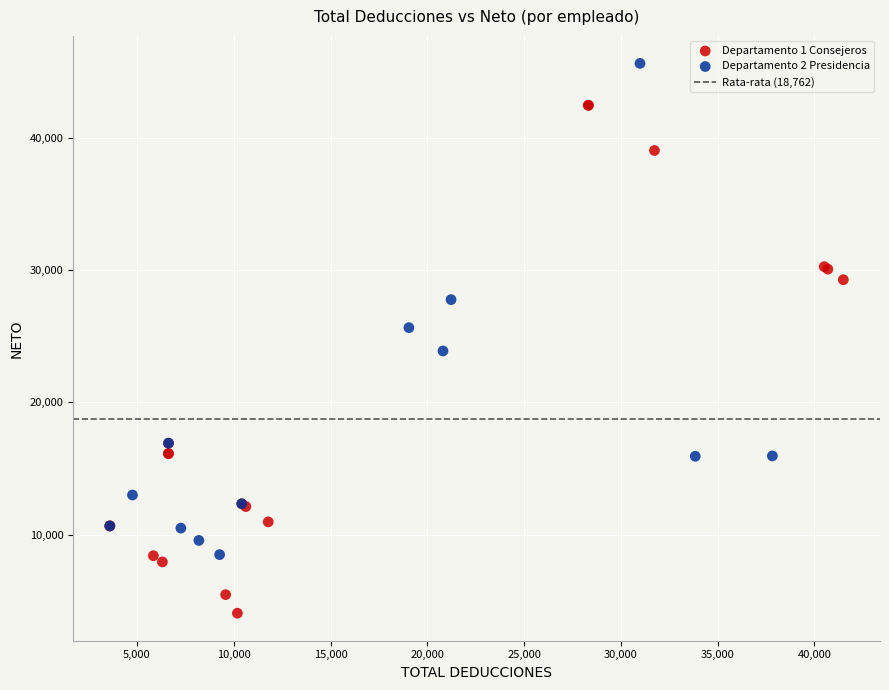

Which series reaches the minimum Y coordinate?

Departamento 1 Consejeros